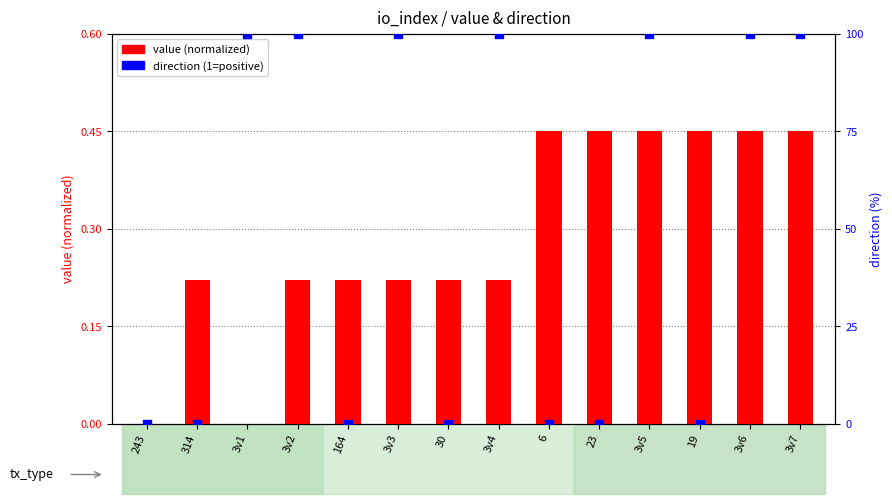

Which series reaches the maximum Y coordinate?

direction (% positive)